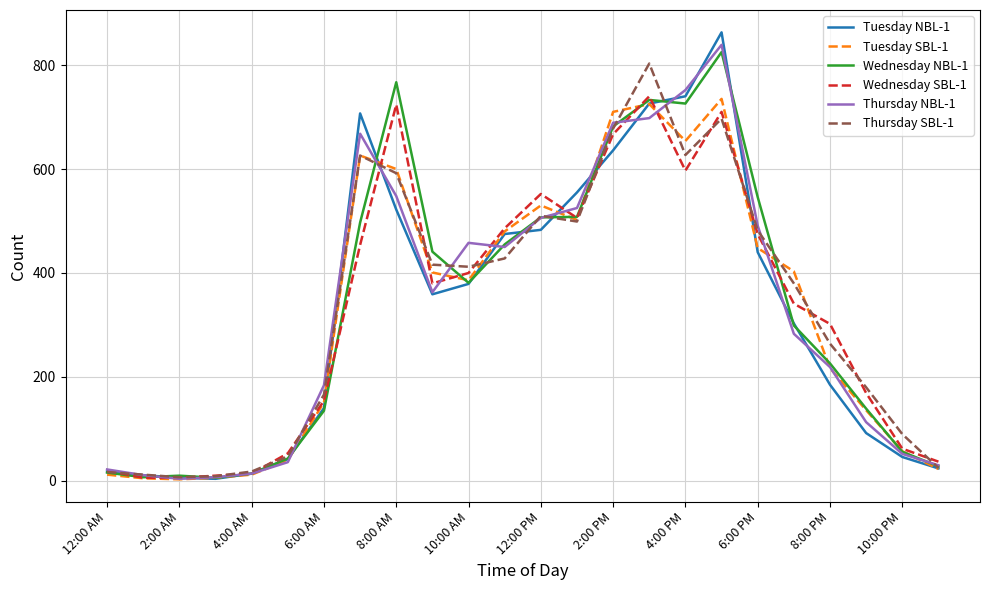

What is the maximum value shown in the chart?

863